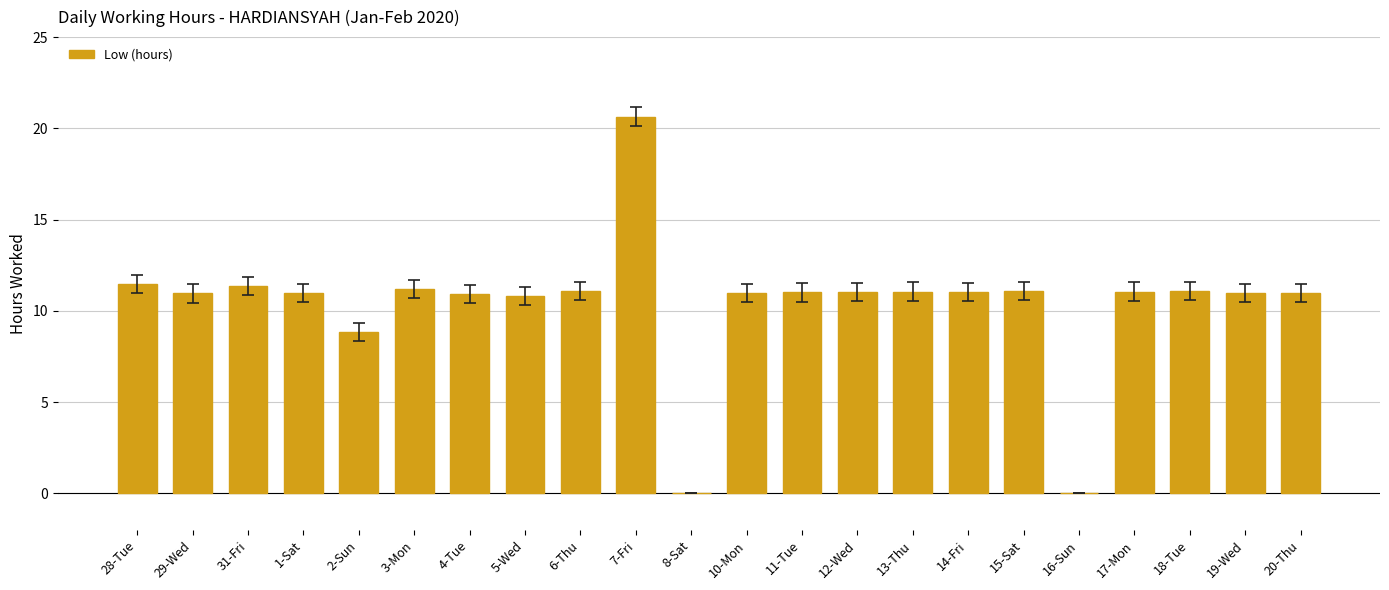

What is the sum of all values?

228.7